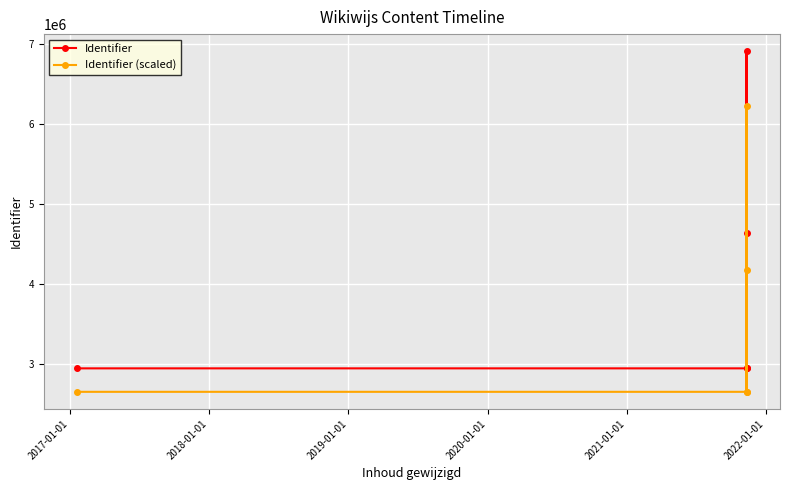

True or false: Identifier (scaled) has more than 2 interior local peaks.

False